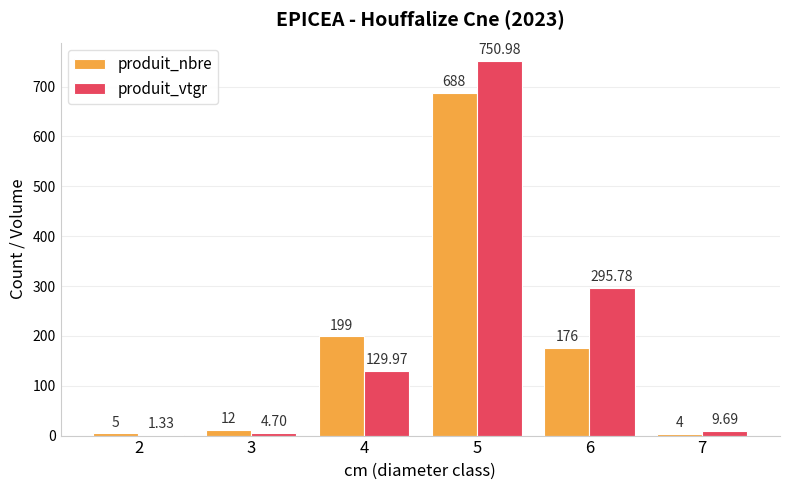

Which series changed the most between 4 and 5?

produit_vtgr